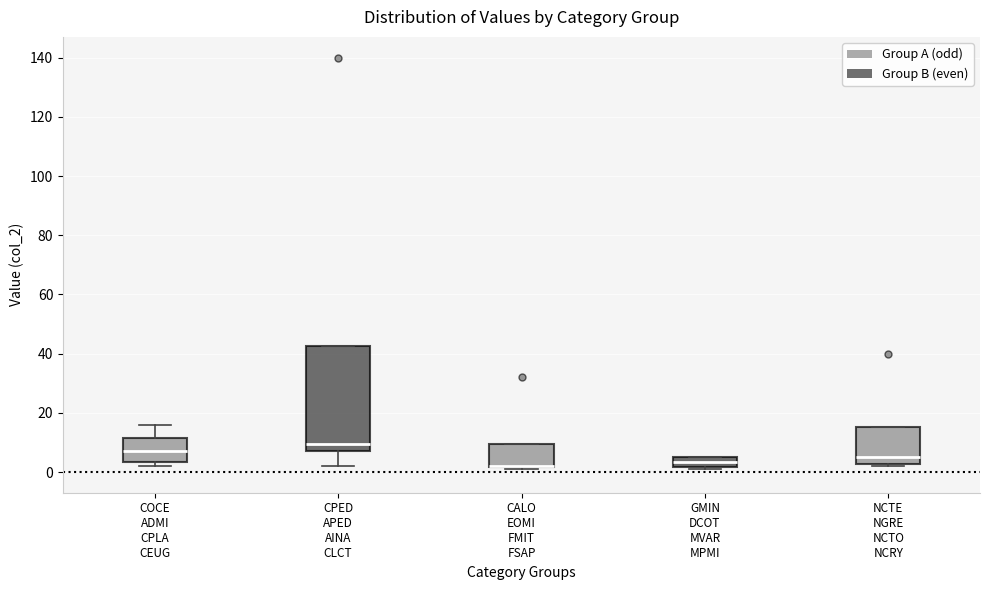

Where is the lower edge of the box for CALO EOMI FMIT FSAP on the y-axis? The values are not printed on the chart, so give them approximately, as read against the axis.

2